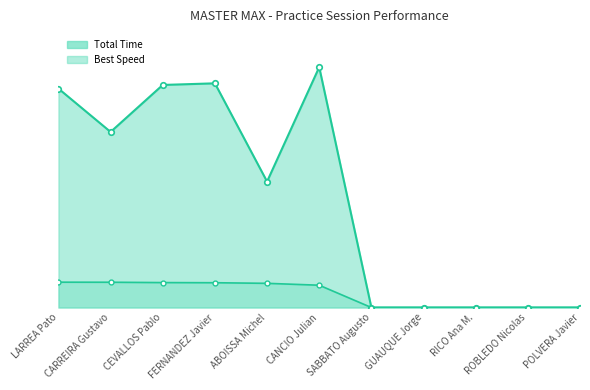

What are all the series names shown in the legend?

Total Time, Best Speed